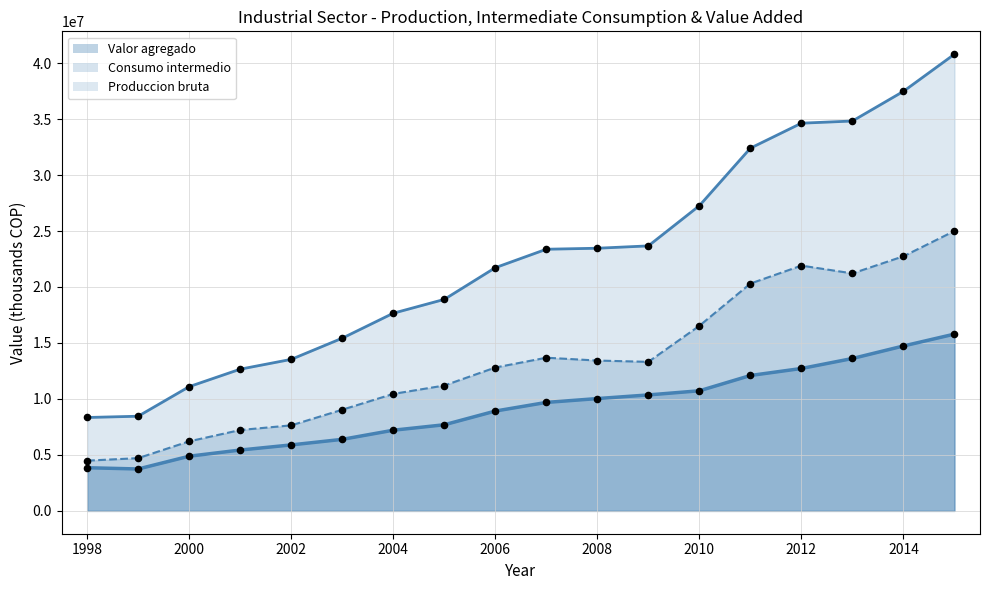

Which series contains the highest Y value?

Produccion bruta